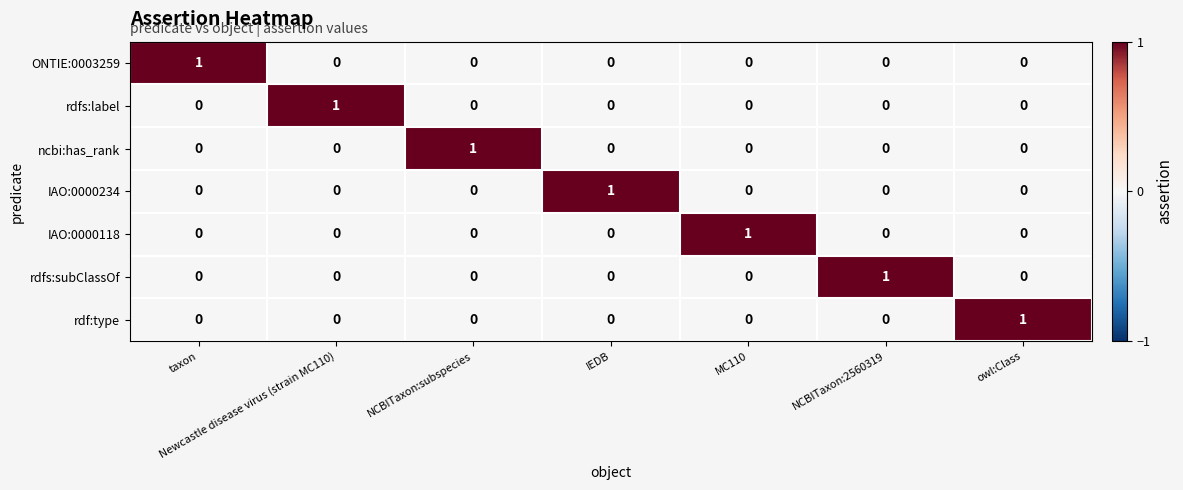

Which category has the highest value in the IAO:0000118 series?

MC110